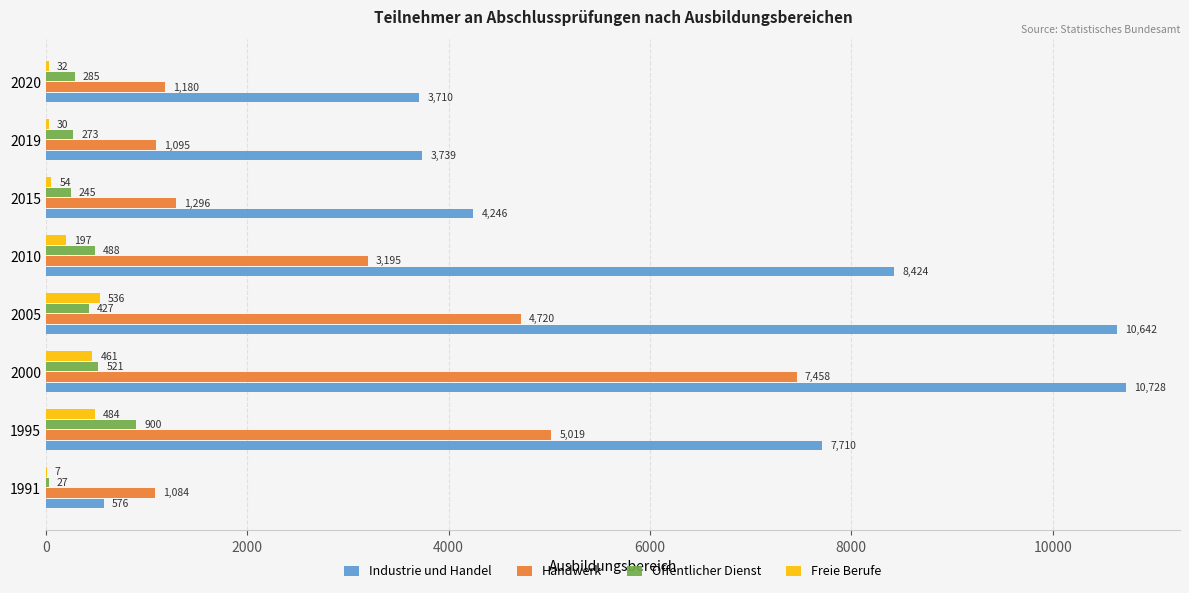

What is the approximate value of Handwerk at 2000, to the nearest 100?

7500